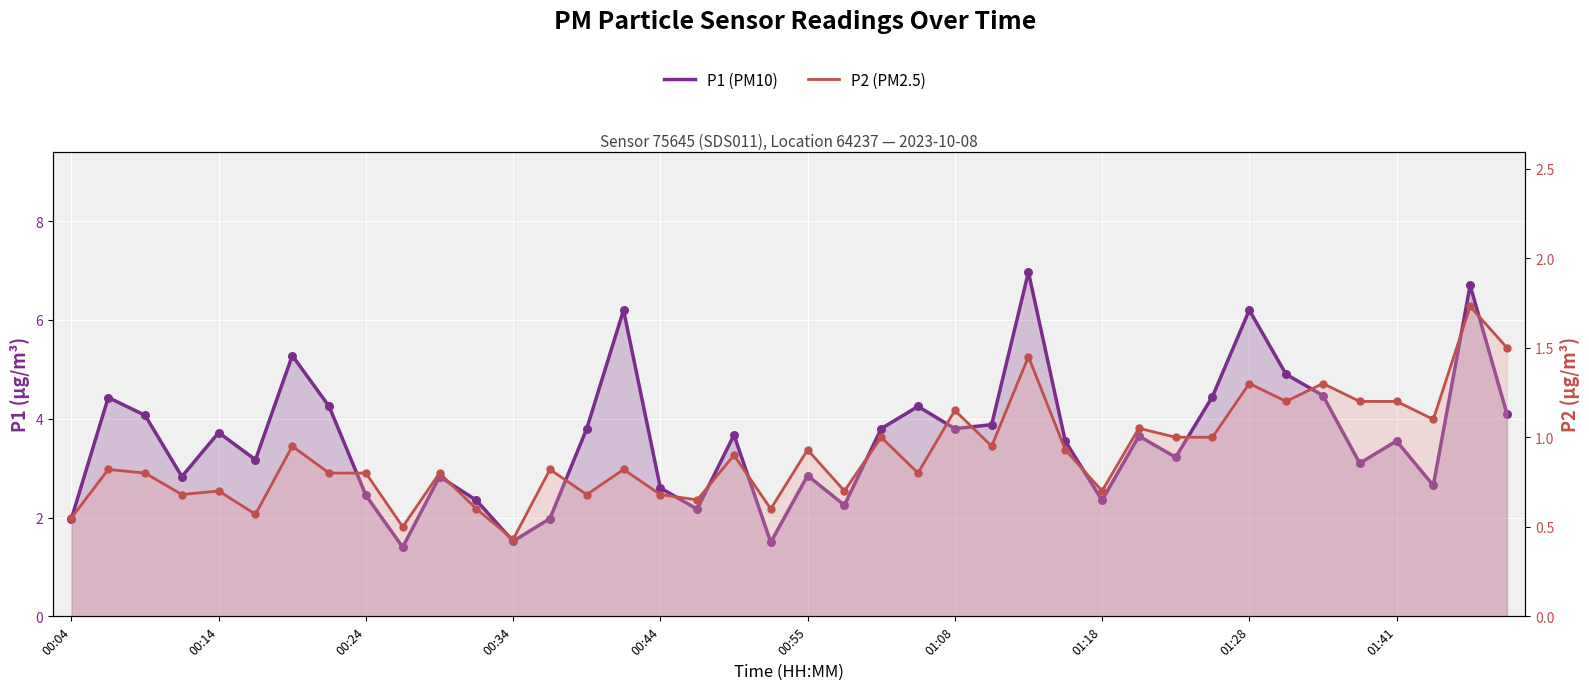

Which series has the largest total across all categories?

P1 (PM10)